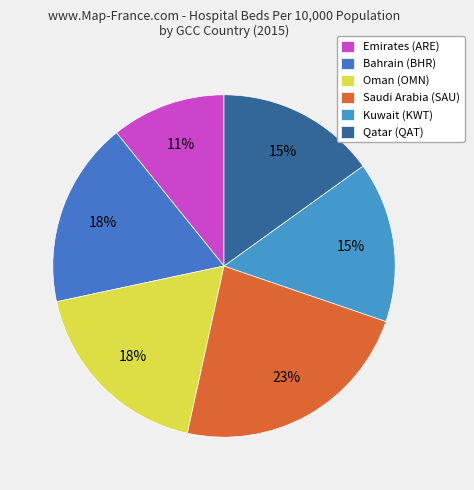

To the nearest percent, what portion does Emirates (ARE) represent?

11%